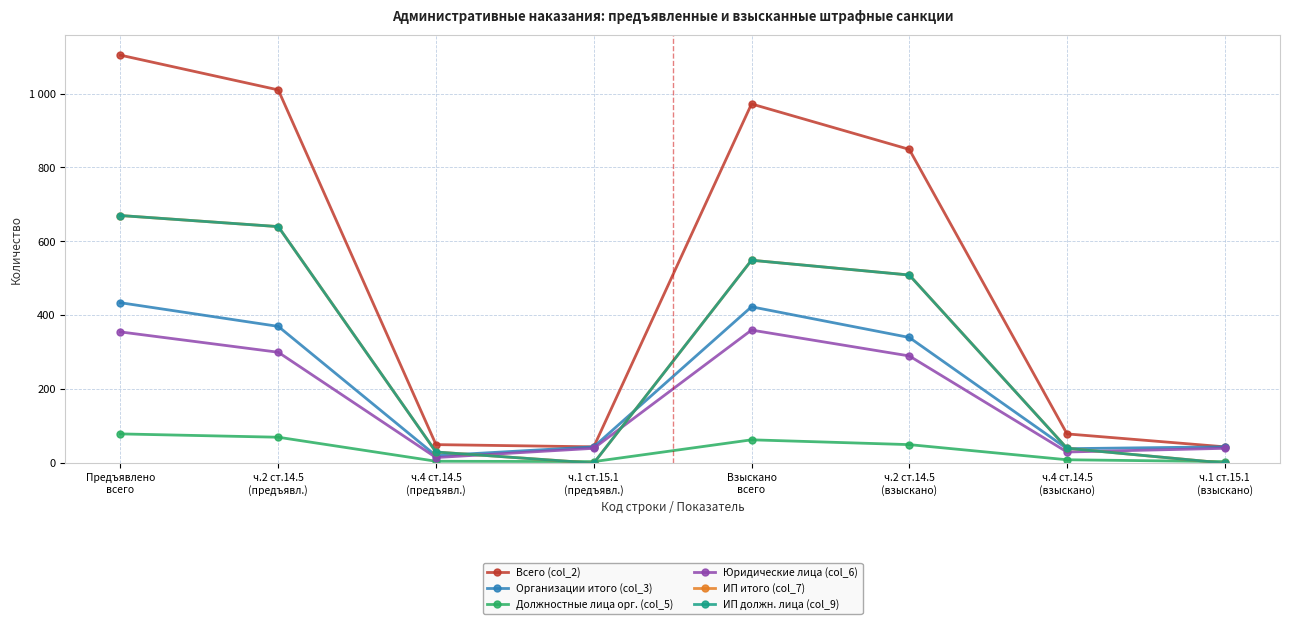

True or false: ИП итого (col_7) has a value of 811 at Взыскано
всего.

False